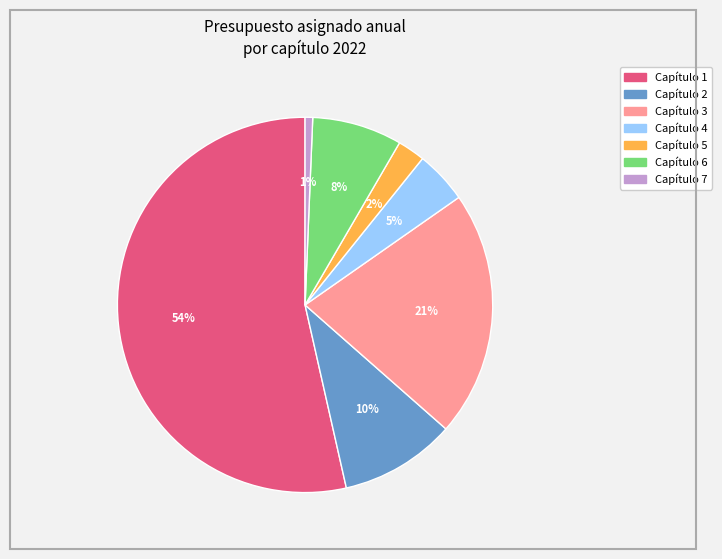

To the nearest percent, what percentage of the pie is Capítulo 4?

5%